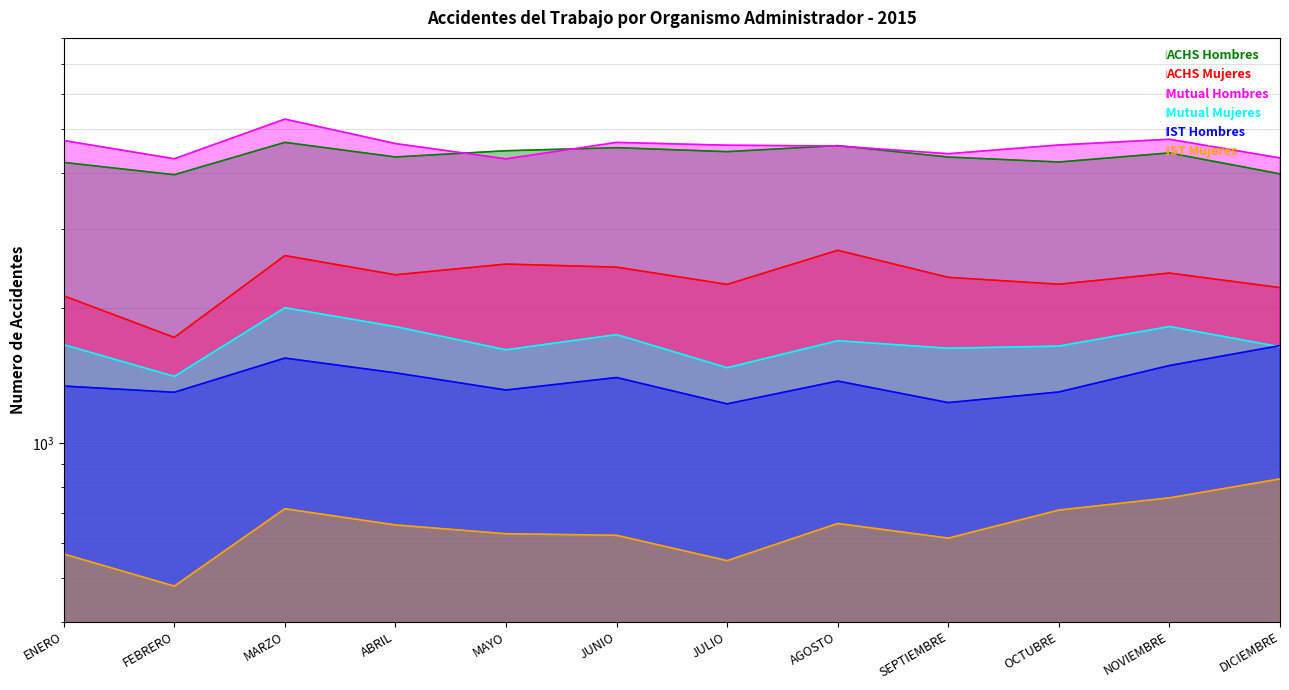

What is the difference between the IST Mujeres values at DICIEMBRE and ENERO?

266